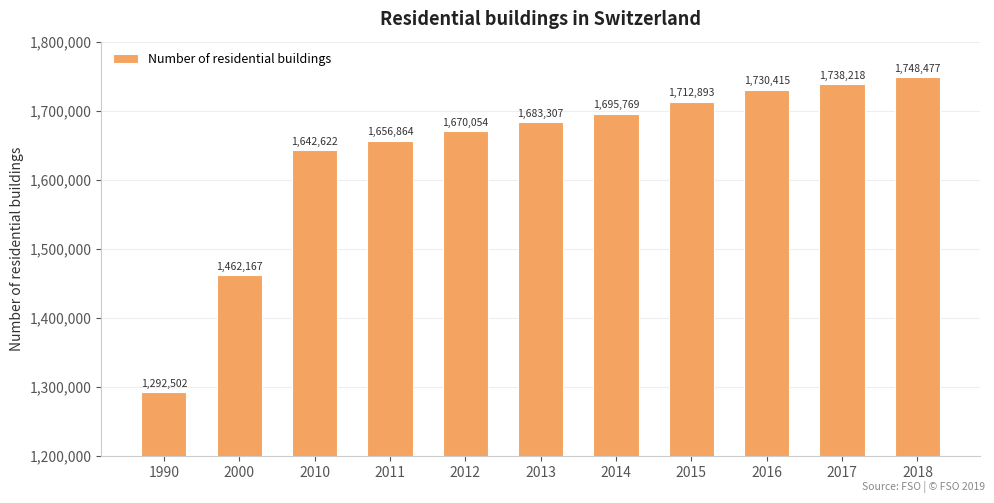

Reading left to right, list all the values displayed in this chart.

1292502	1462167	1642622	1656864	1670054	1683307	1695769	1712893	1730415	1738218	1748477